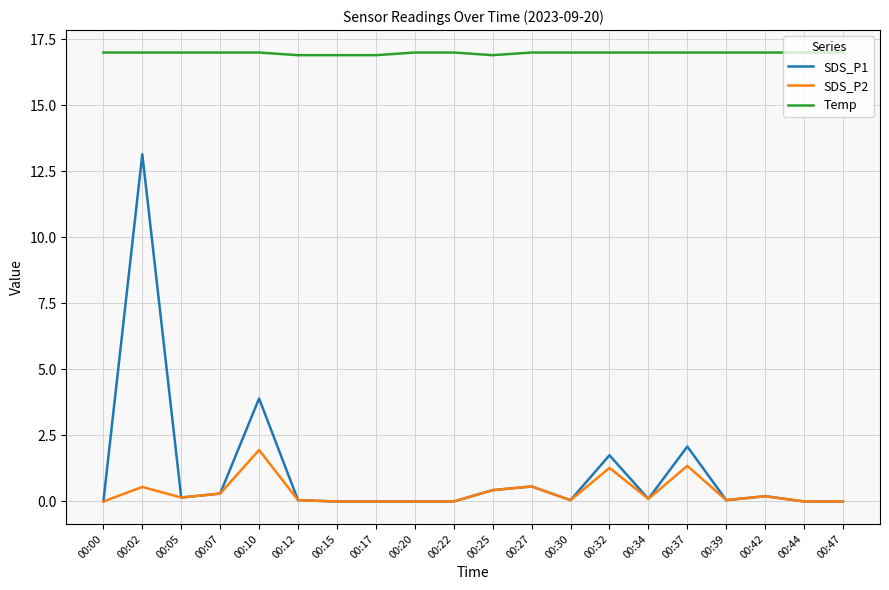

At which category is the sum across all series the highest?

00:02